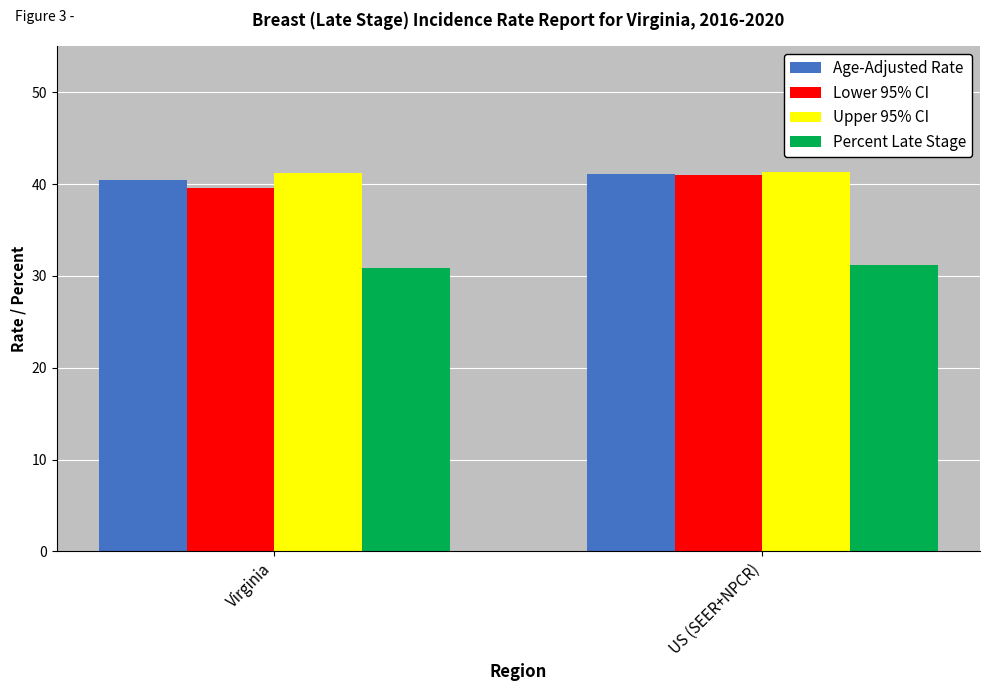

What is the spread (max minus min) of values at US (SEER+NPCR)?

10.1